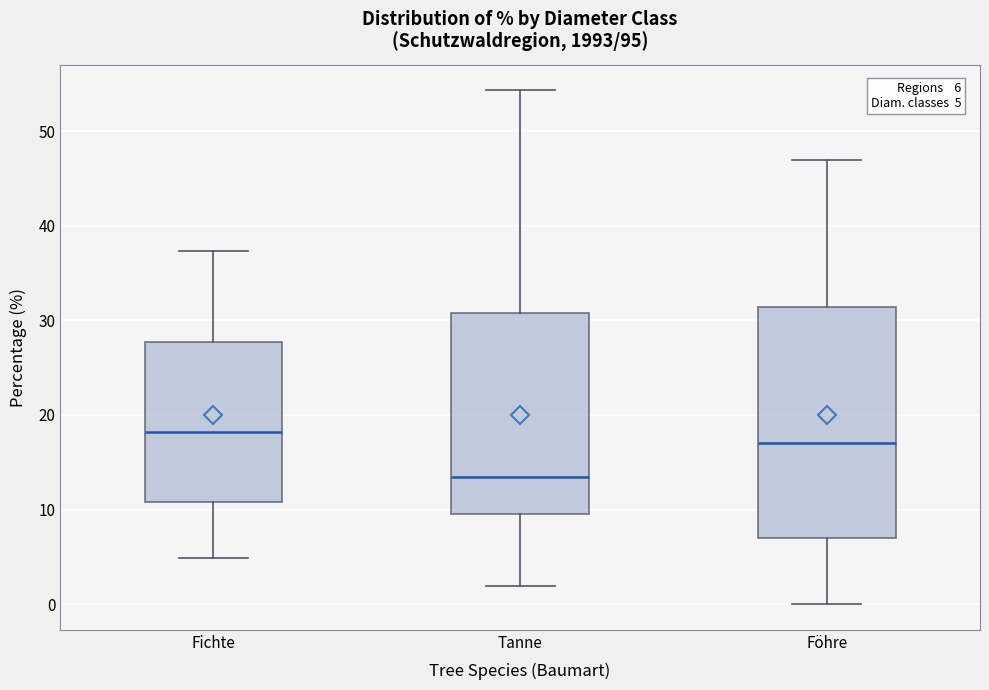

Which box has the lowest median line?

Tanne